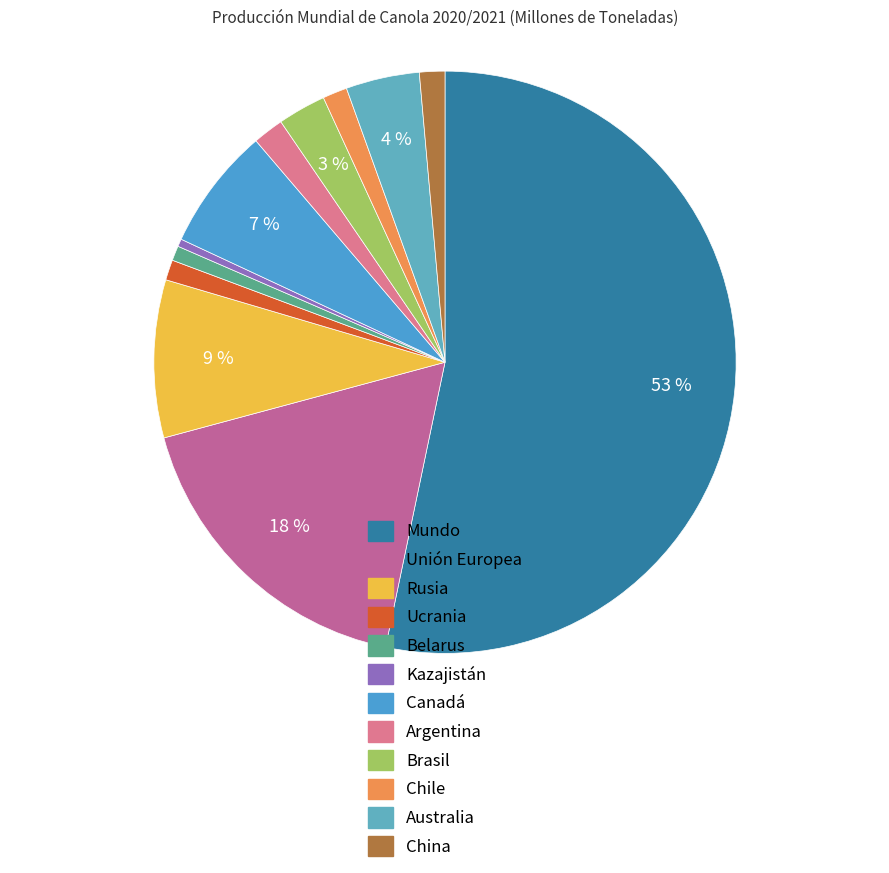

The Chile slice represents 11% of the pie. True or false?

False